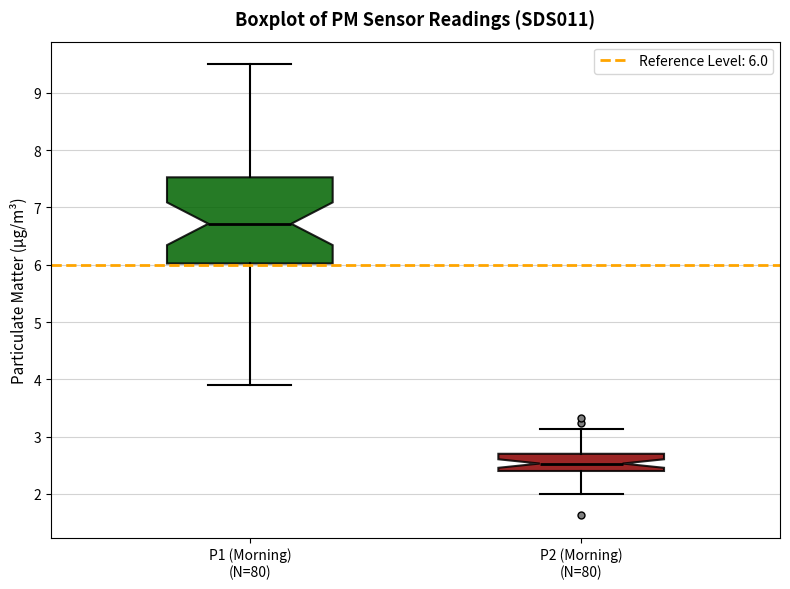

Which box has the highest median line?

P1 (Morning) (N=80)